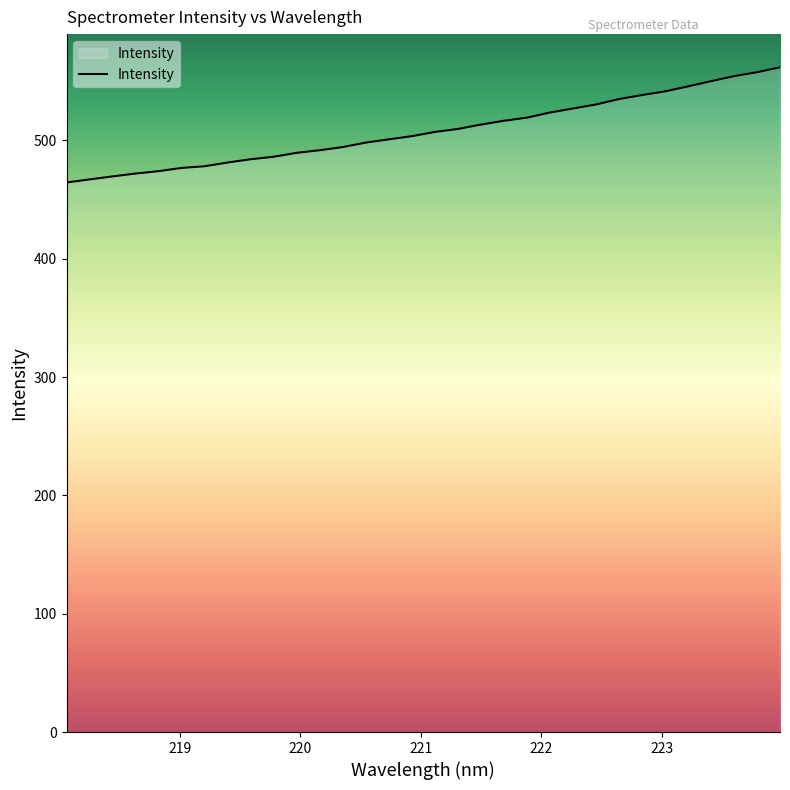

What is the difference between the maximum and minimum values?

97.3